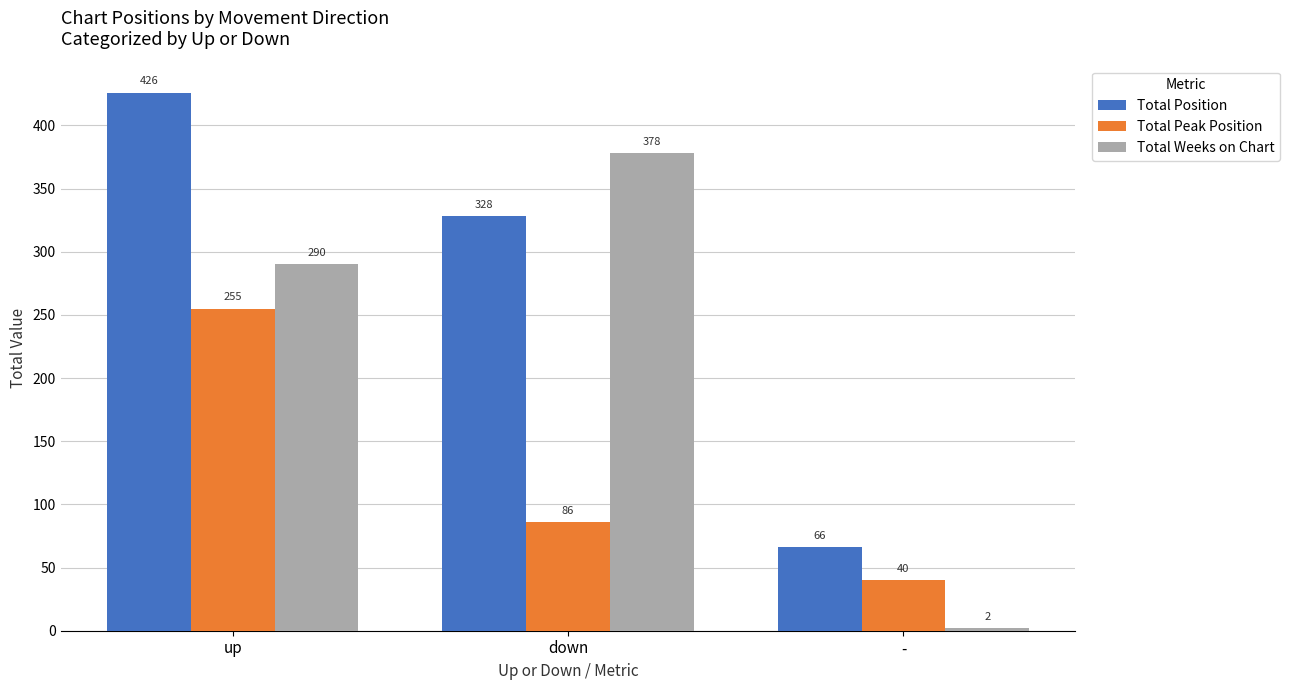

What is the difference between the Total Position values at up and -?

360